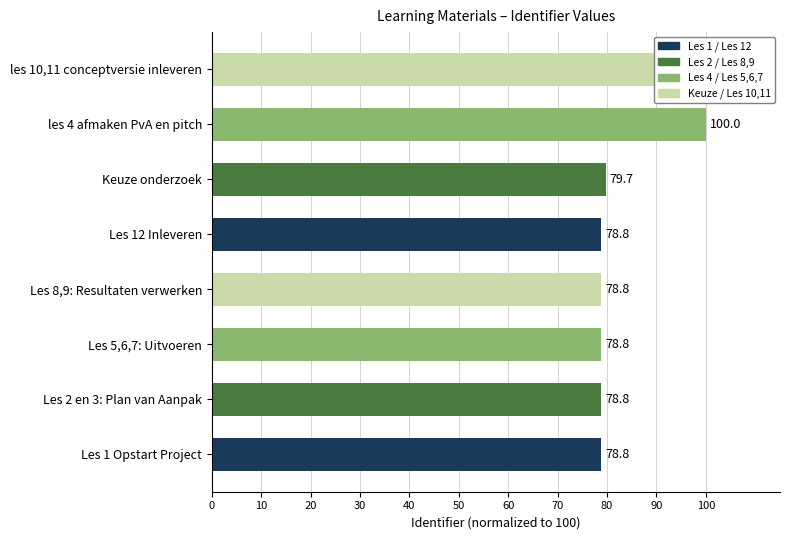

Are the bars grouped side by side (vs. stacked)?

No